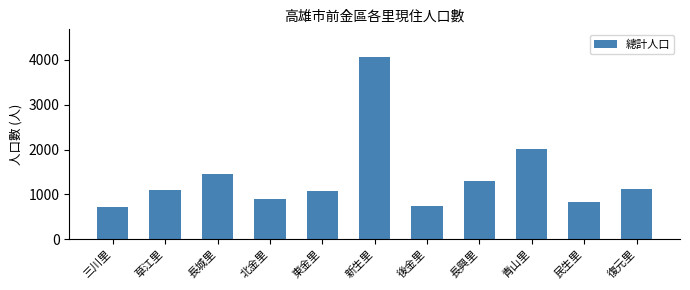

Where is the data nearest to the value 2390?

青山里